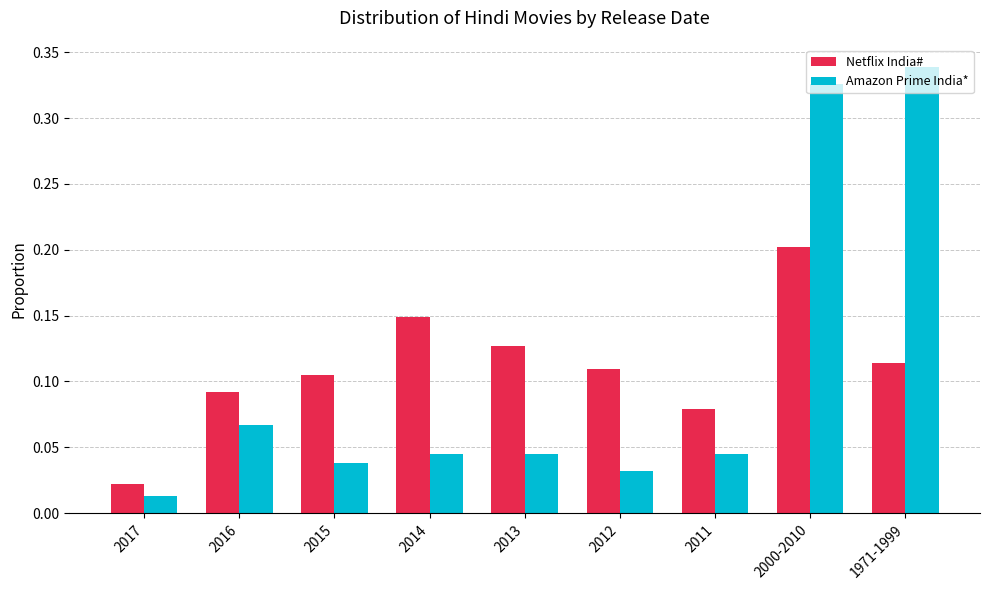

At 2015, list the series in order from smallest to largest.

Amazon Prime India*, Netflix India#